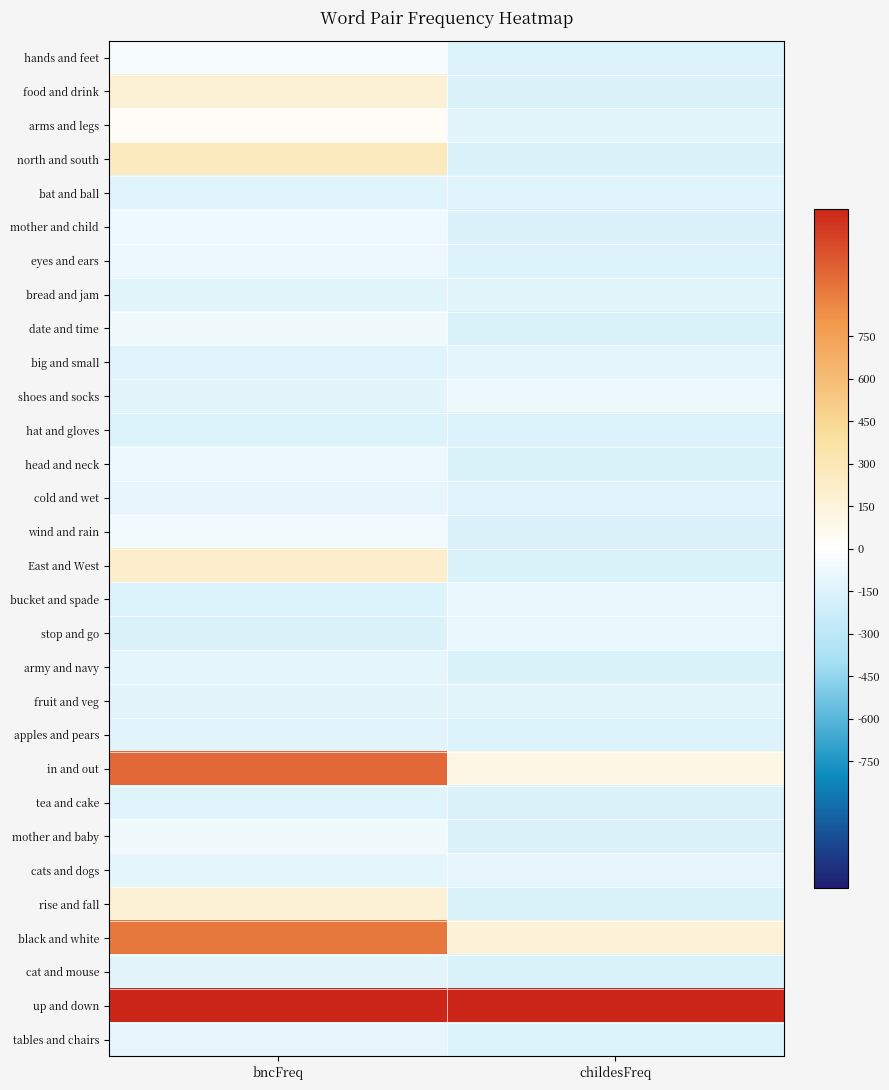

How many series are shown in this chart?

30